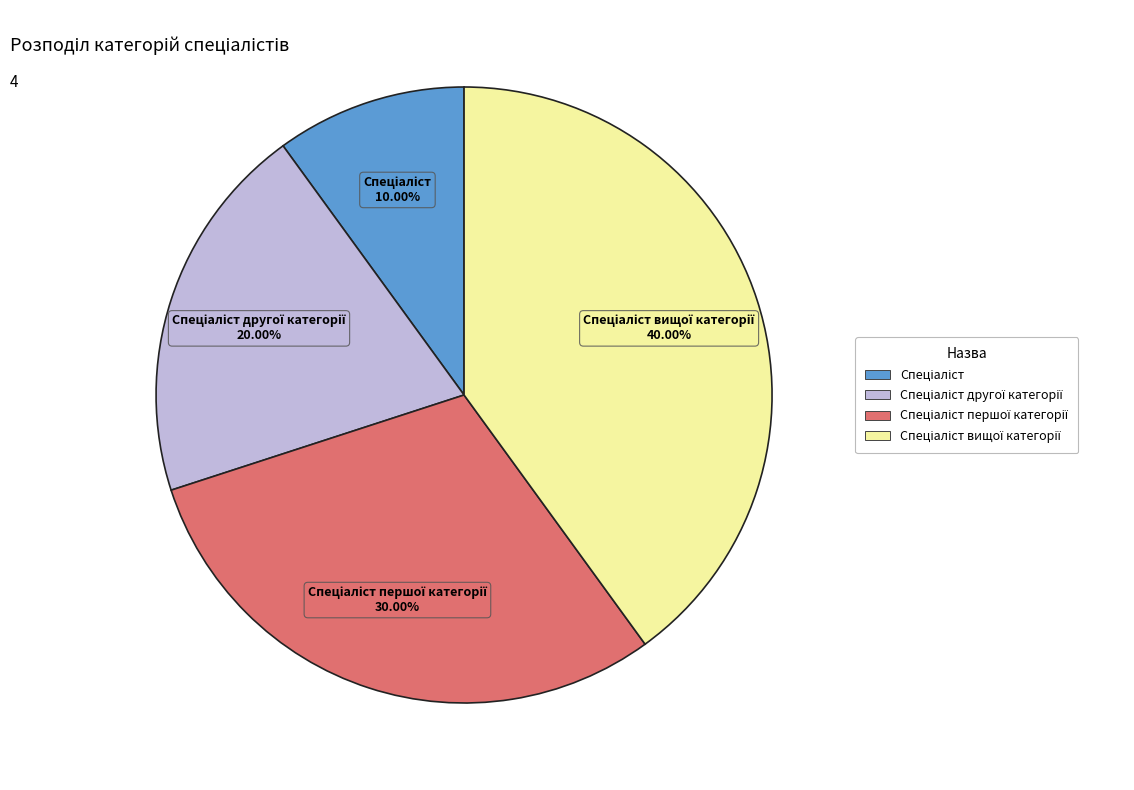

Is there a majority slice in this chart?

No